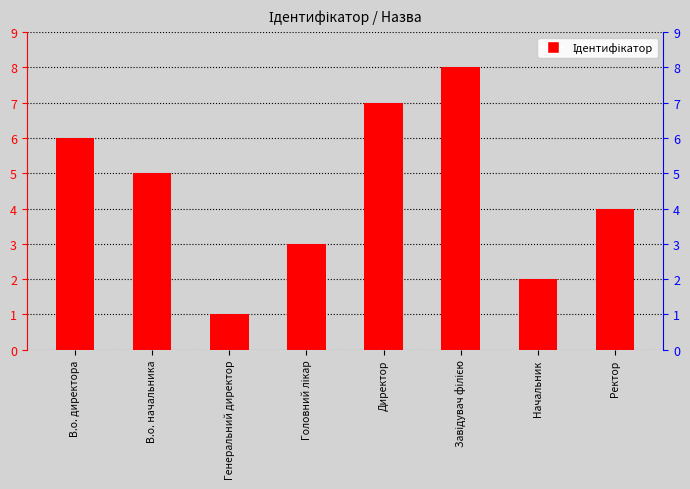

List the labels in order of value, smallest first.

Генеральний директор, Начальник, Головний лікар, Ректор, В.о. начальника, В.о. директора, Директор, Завідувач філією